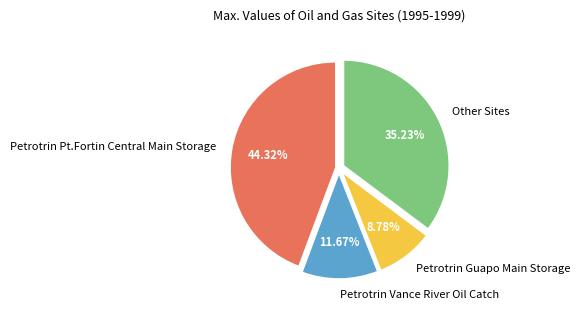

What portion of the pie excludes Petrotrin Vance River Oil Catch?

88.3%